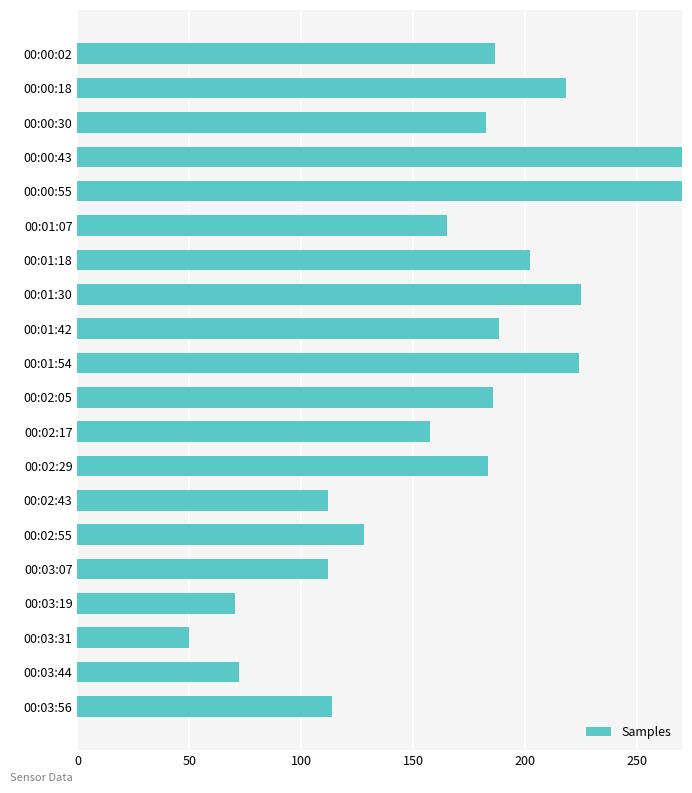

What is the sum of all values?

3359.9